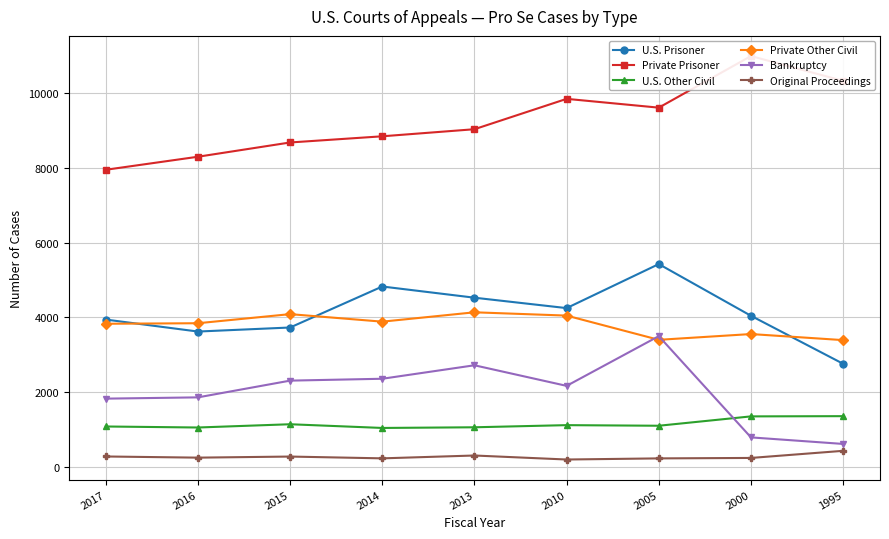

The Private Other Civil series shows 3846 at 2016. True or false?

True